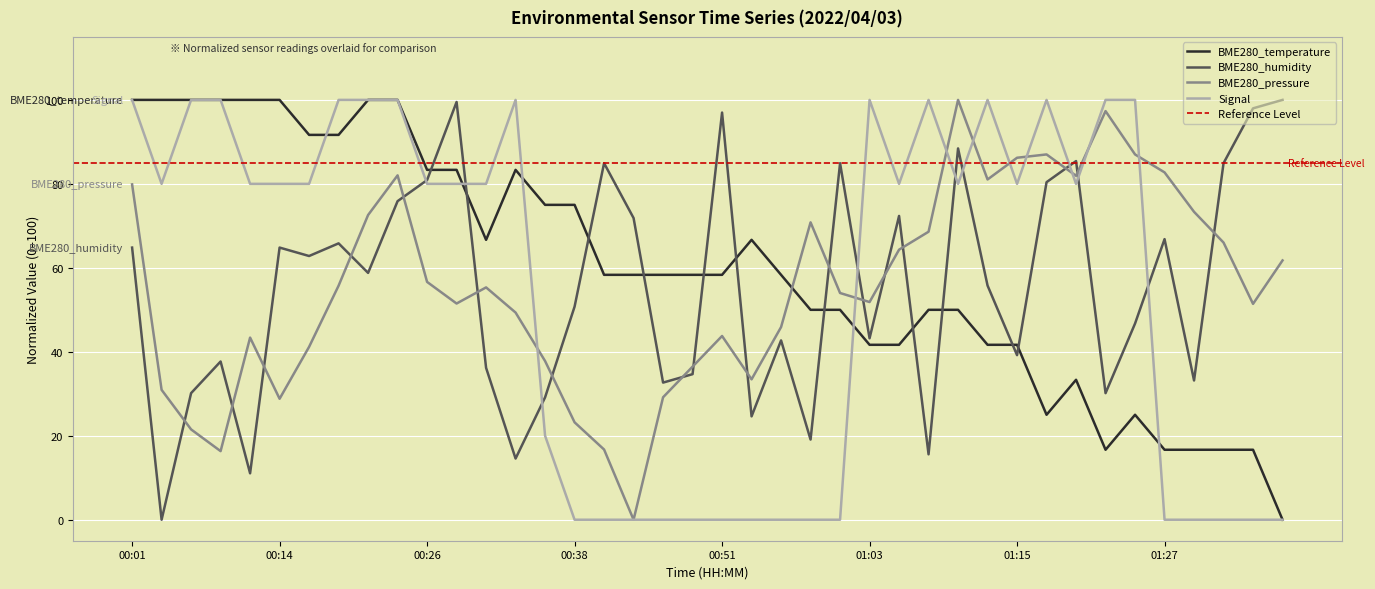

Between 01:25 and 01:10, which is larger?

01:10